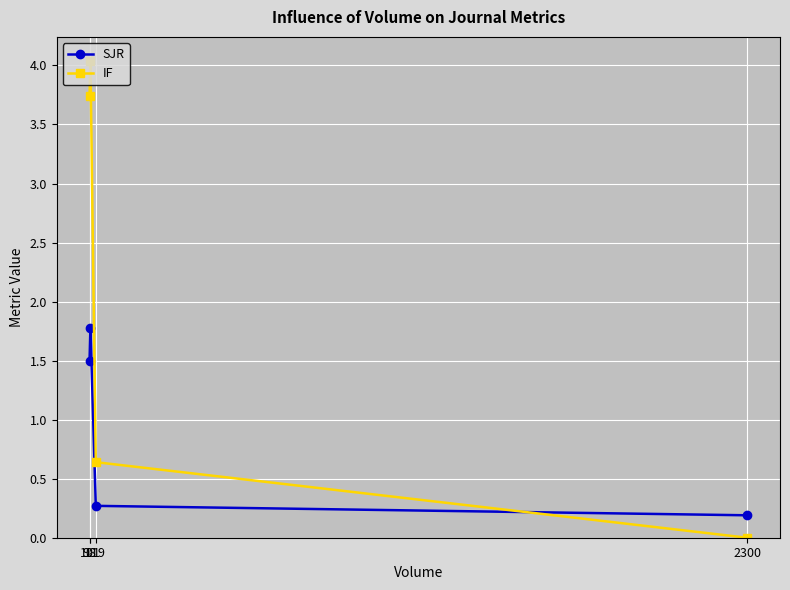

Reading left to right, what are all the values shown in this chart?

SJR: 98=1.5	101=1.8	119=0.3	2300=0.2
IF: 98=3.7	101=4.0	119=0.6	2300=0.0